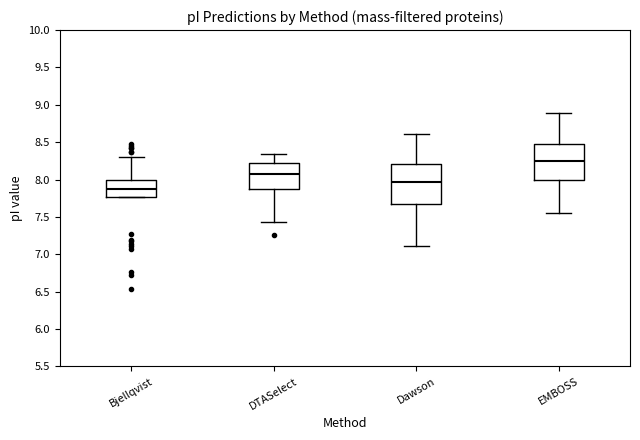

Where does the lower whisker of the box for DTASelect end on the y-axis? The values are not printed on the chart, so give them approximately, as read against the axis.

7.45